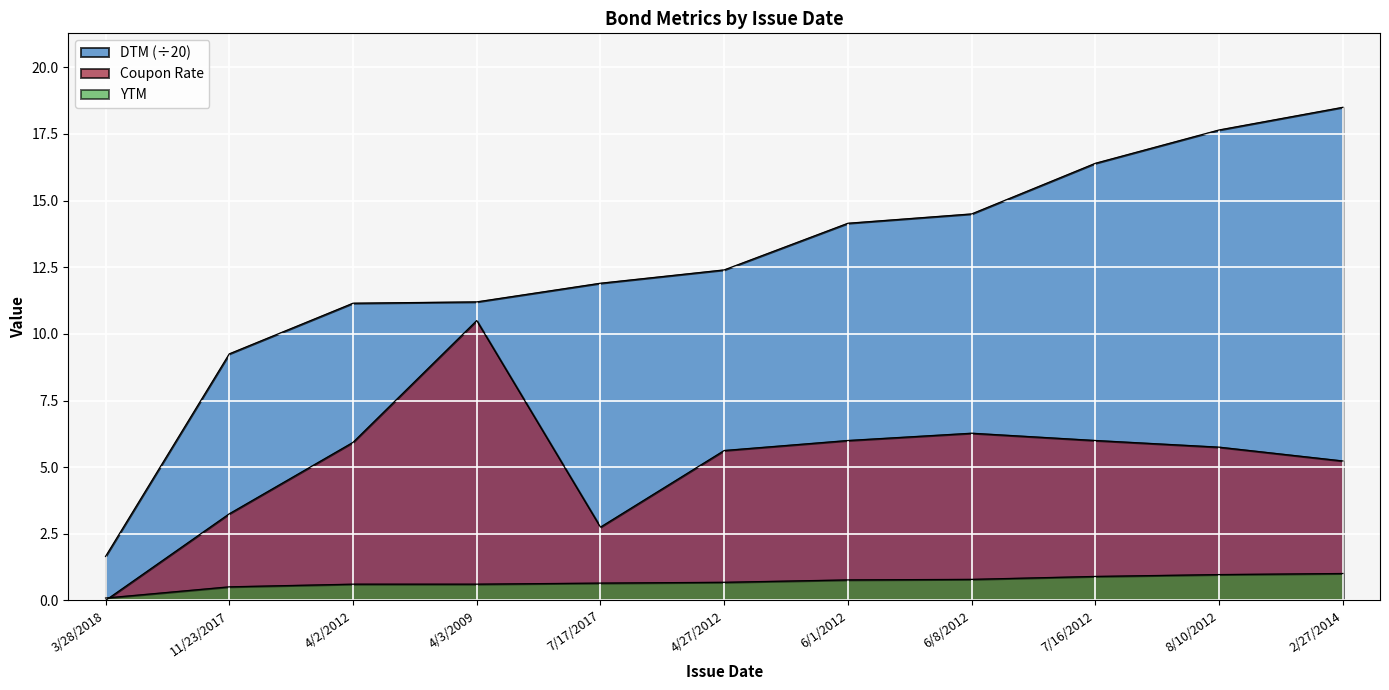

Where is the first local maximum for Coupon Rate?

4/3/2009